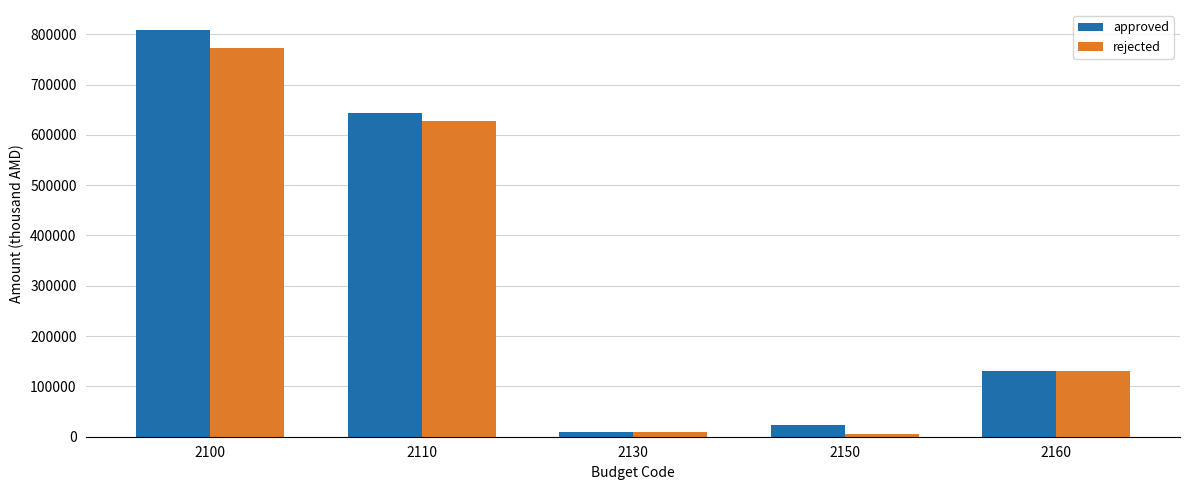

What is the average value of the rejected series?

309373.0